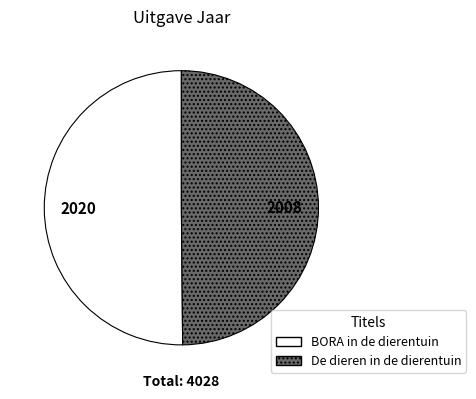

How many segments does this pie chart have?

2